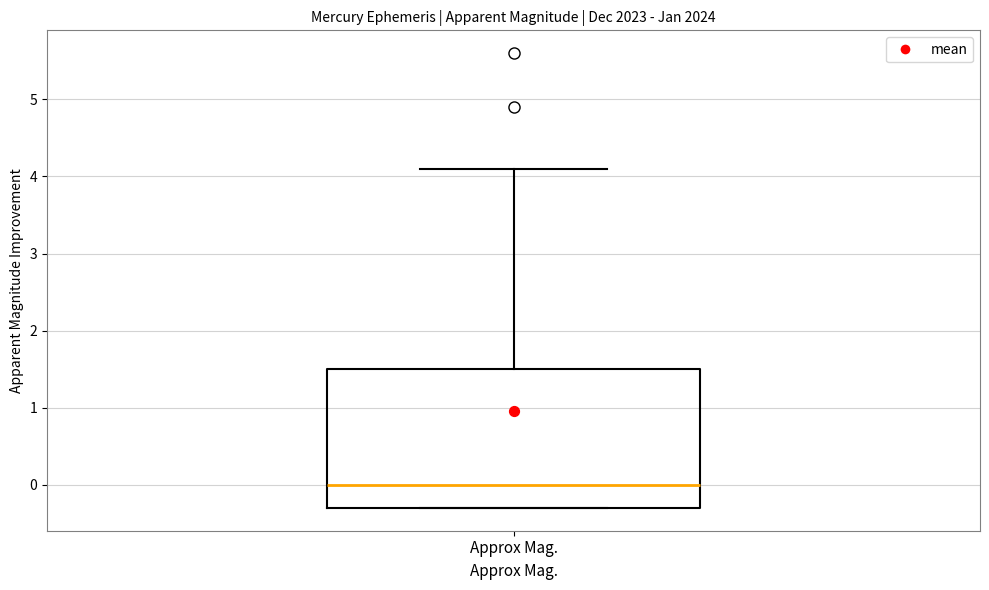

Where is the lower edge of the box for Approx Mag. on the y-axis? The values are not printed on the chart, so give them approximately, as read against the axis.

-0.3